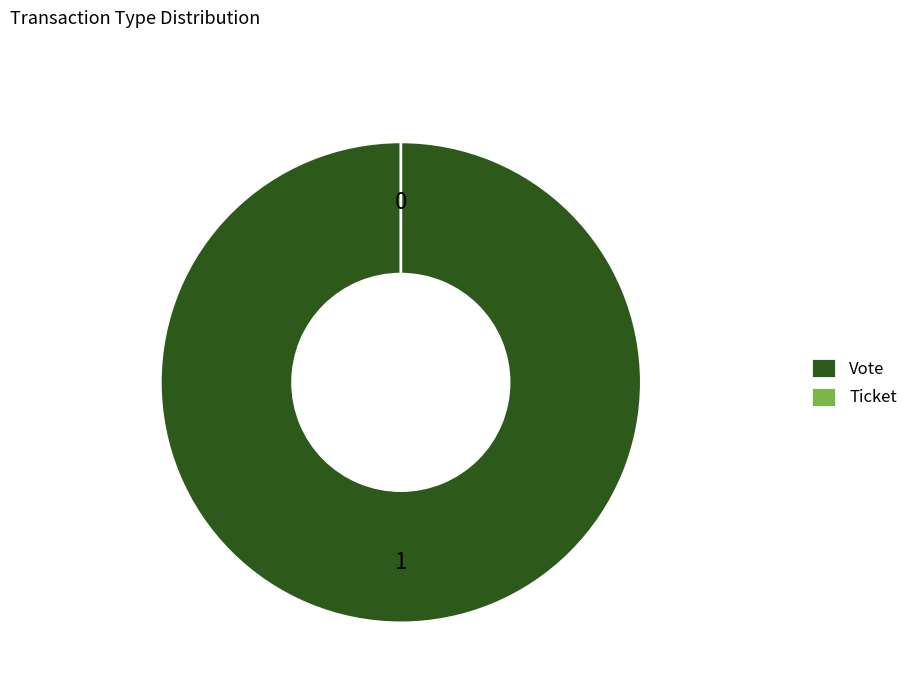

Which category has the biggest portion of the pie?

Vote